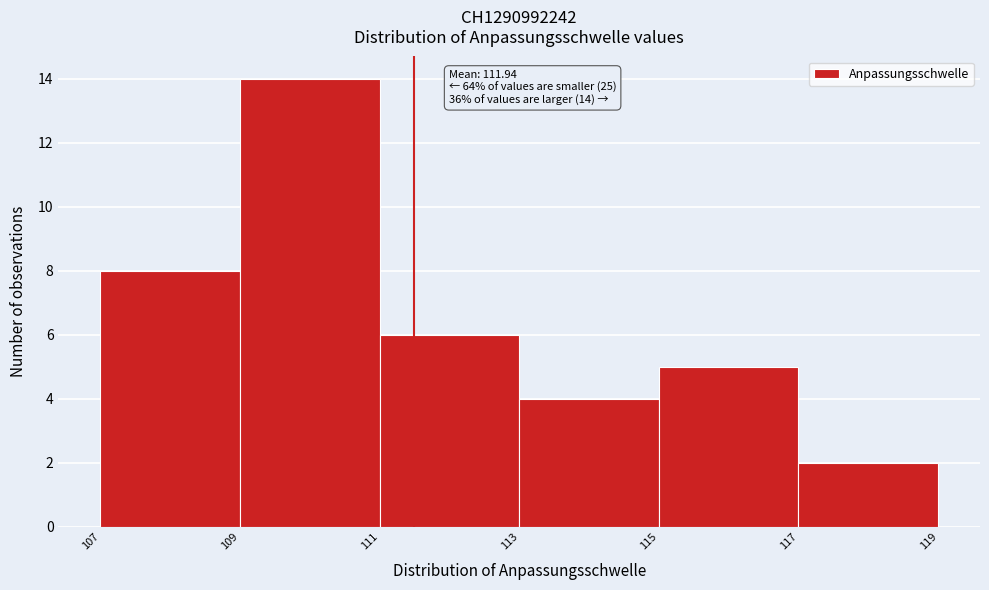

Reading left to right, extract all data points from this chart.

107=8	109=14	111=6	113=4	115=5	117=2